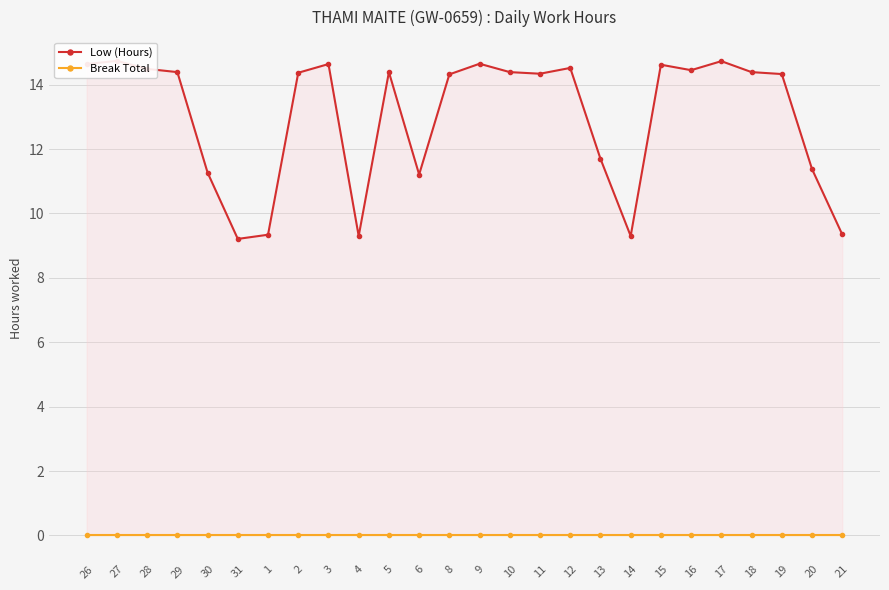

How many lines are shown in the chart?

2